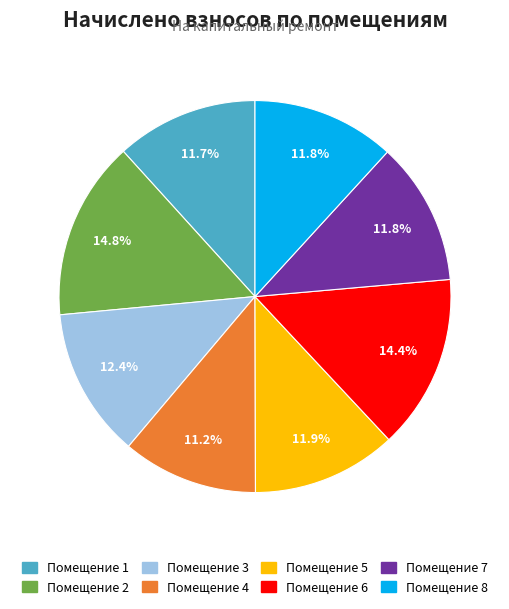

Is there any slice that represents more than half of the pie?

No